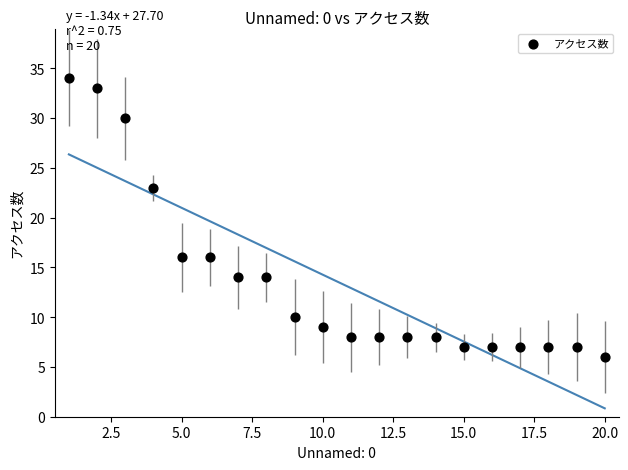

What is the range of X values (max minus min)?

19